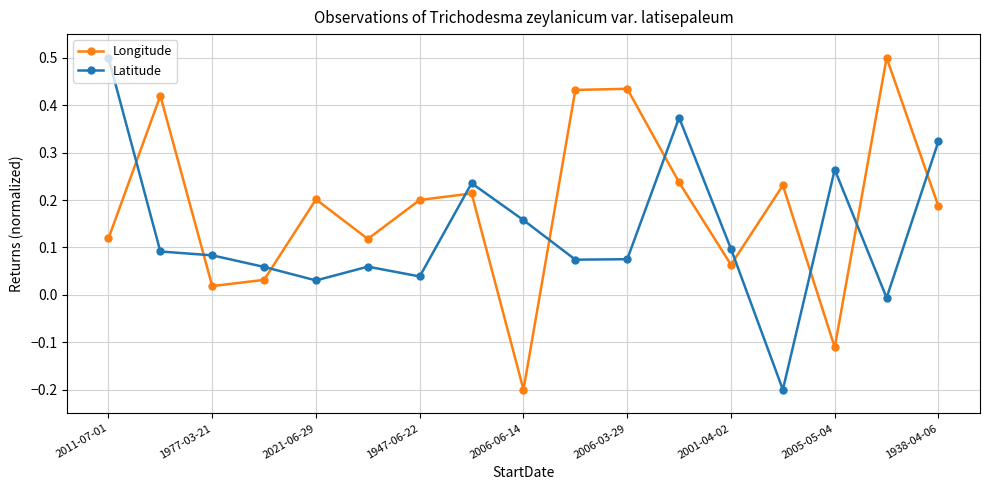

How many interior local valleys does the Longitude series have?

5